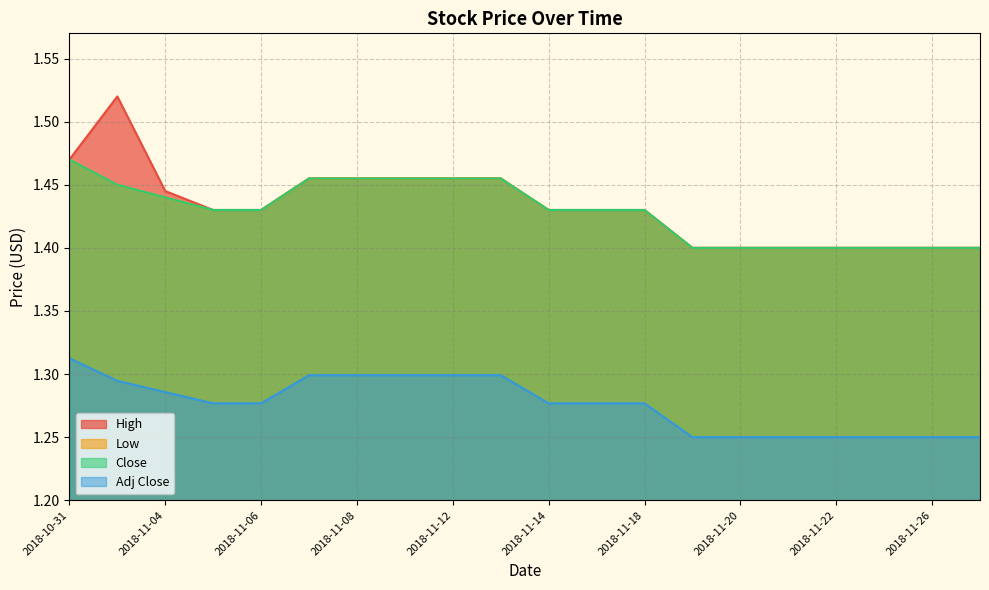

True or false: High and Adj Close cross at least once.

False